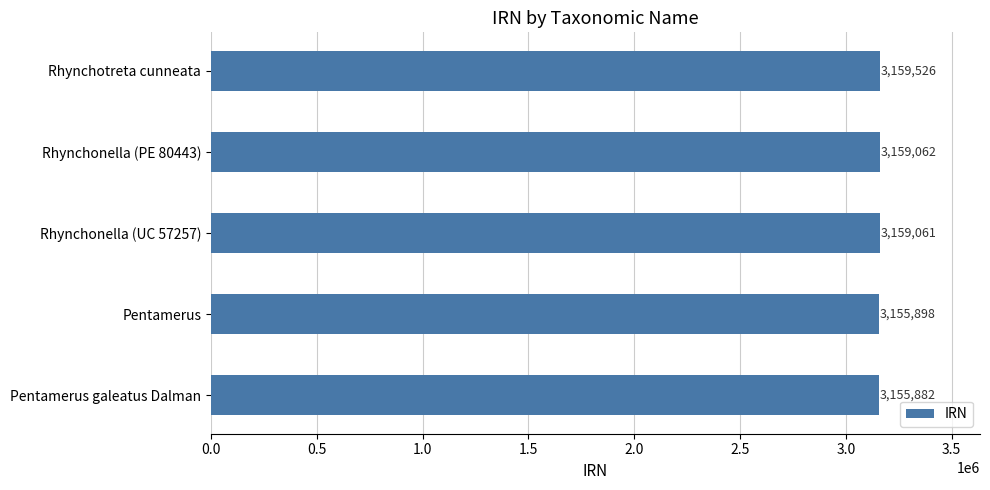

The value at Rhynchonella (UC 57257) is 3159061. True or false?

True